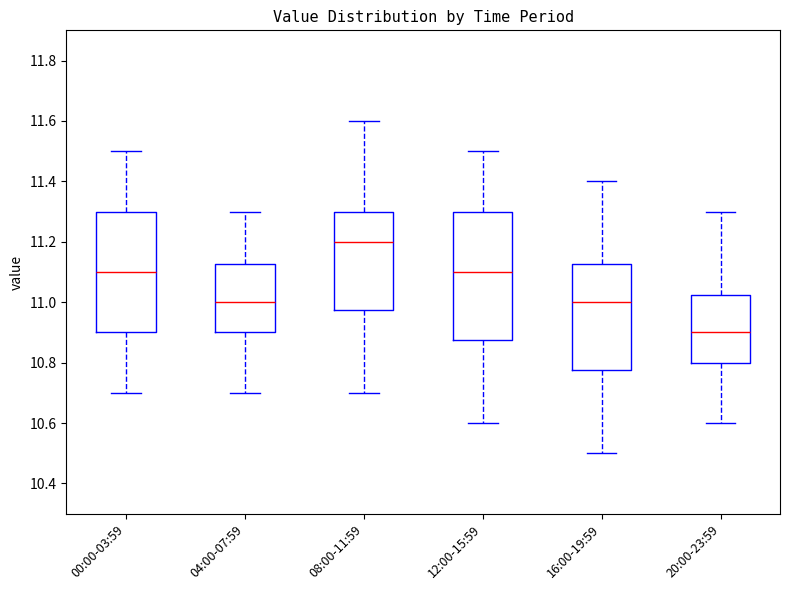

Where does the upper whisker of the box for 04:00-07:59 end on the y-axis? The values are not printed on the chart, so give them approximately, as read against the axis.

11.30